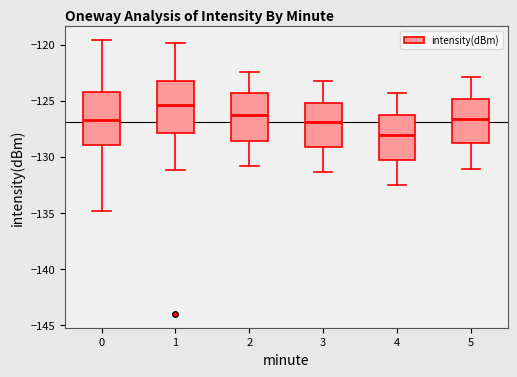

Which box has the lowest median line?

4